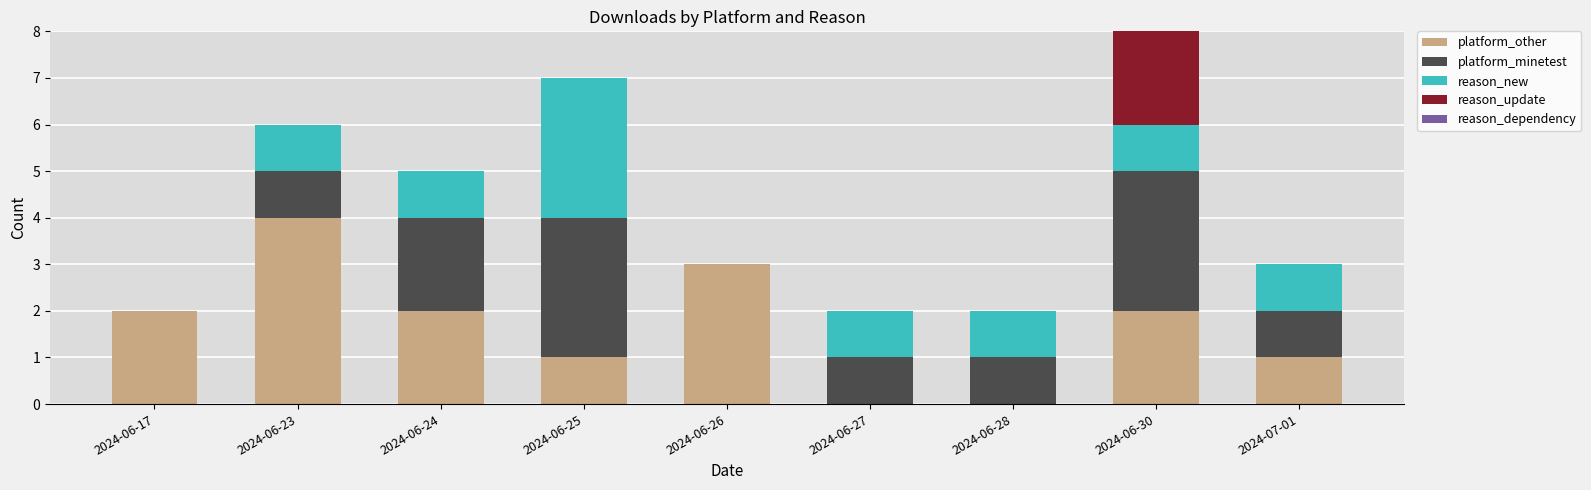

The value of platform_other at 2024-06-28 is 0. True or false?

True